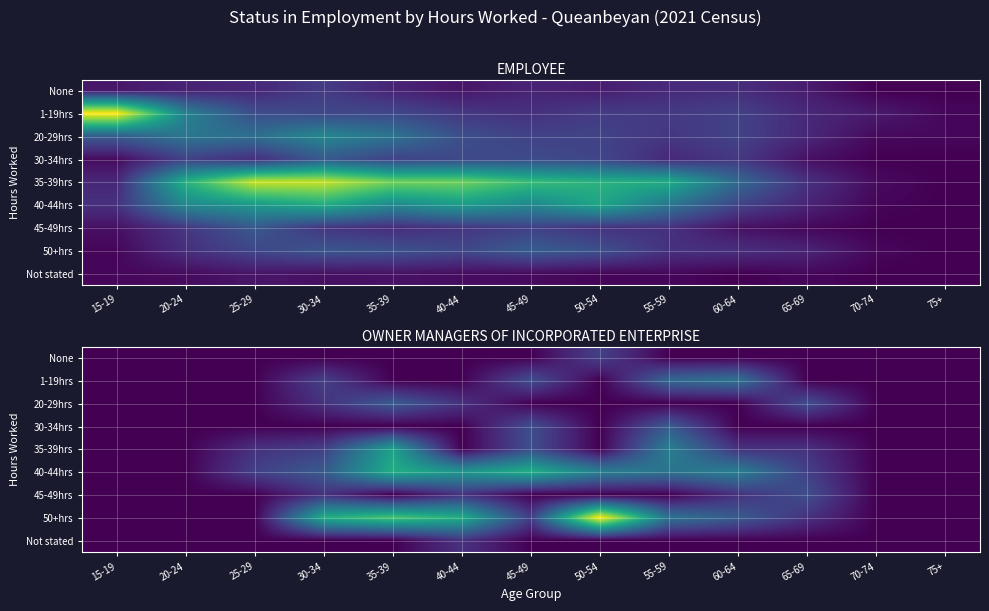

At which category does the chart reach its minimum across all series?

15-19